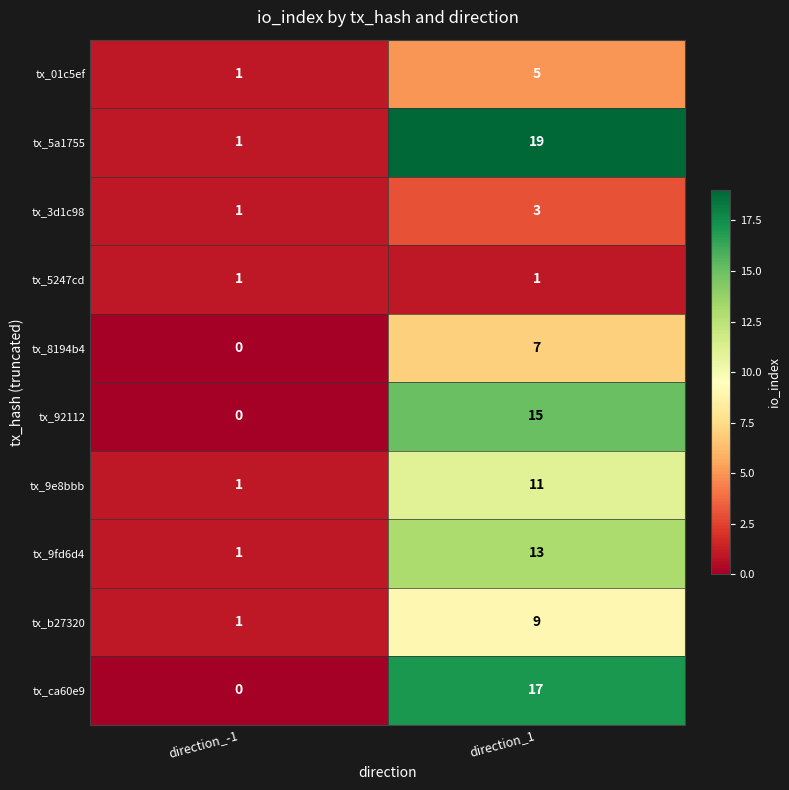

What is the average value of the tx_9e8bbb series?

6